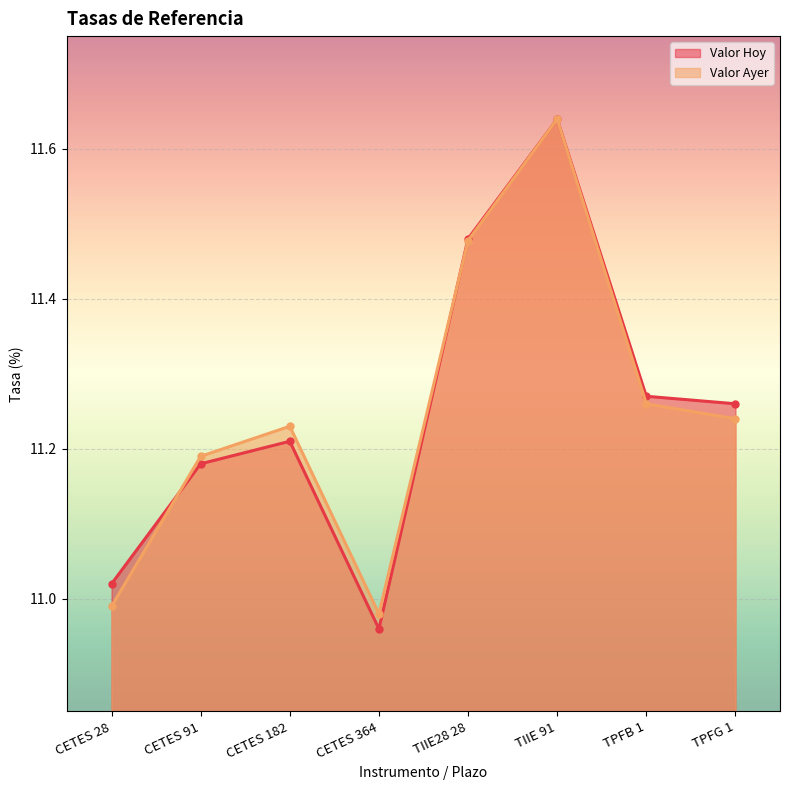

What is the maximum value for Valor Ayer?

11.6